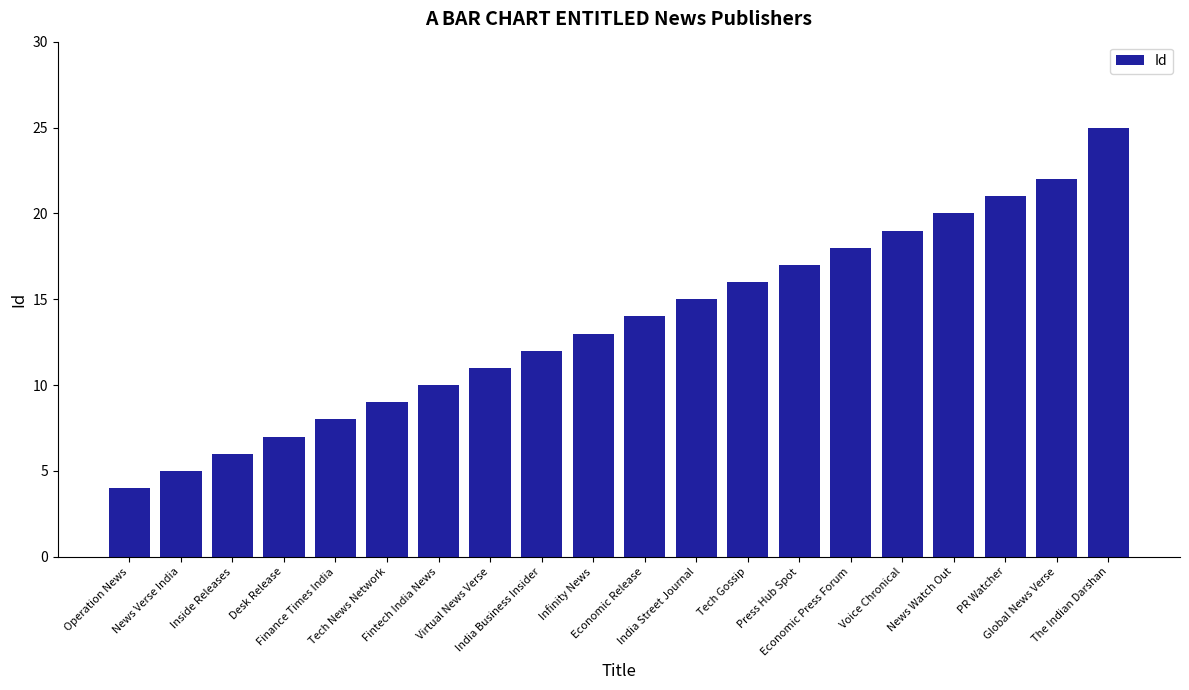

Reading left to right, what are all the values shown in this chart?

Operation News=4	News Verse India=5	Inside Releases=6	Desk Release=7	Finance Times India=8	Tech News Network=9	Fintech India News=10	Virtual News Verse=11	India Business Insider=12	Infinity News=13	Economic Release=14	India Street Journal=15	Tech Gossip=16	Press Hub Spot=17	Economic Press Forum=18	Voice Chronical=19	News Watch Out=20	PR Watcher=21	Global News Verse=22	The Indian Darshan=25